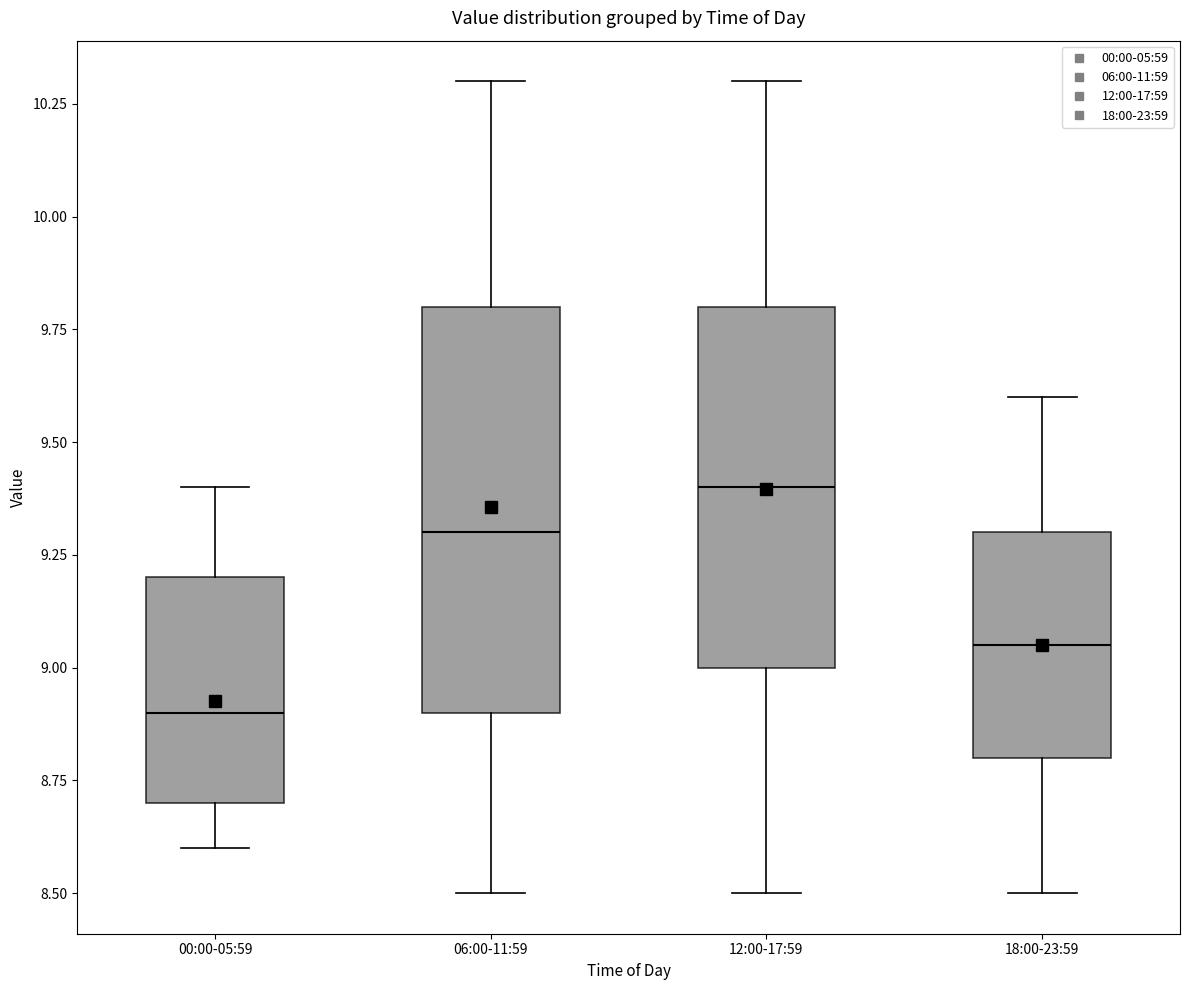

Reading left to right, read every box against the y-axis: the position of its median line, the range the box covers, and the ends of its whiskers. The values are not printed on the chart, so give them approximately, as read against the axis.

00:00-05:59: median 8.90, box 8.70 to 9.20, whiskers 8.60 to 9.40
06:00-11:59: median 9.30, box 8.90 to 9.80, whiskers 8.50 to 10.30
12:00-17:59: median 9.40, box 9.00 to 9.80, whiskers 8.50 to 10.30
18:00-23:59: median 9.05, box 8.80 to 9.30, whiskers 8.50 to 9.60